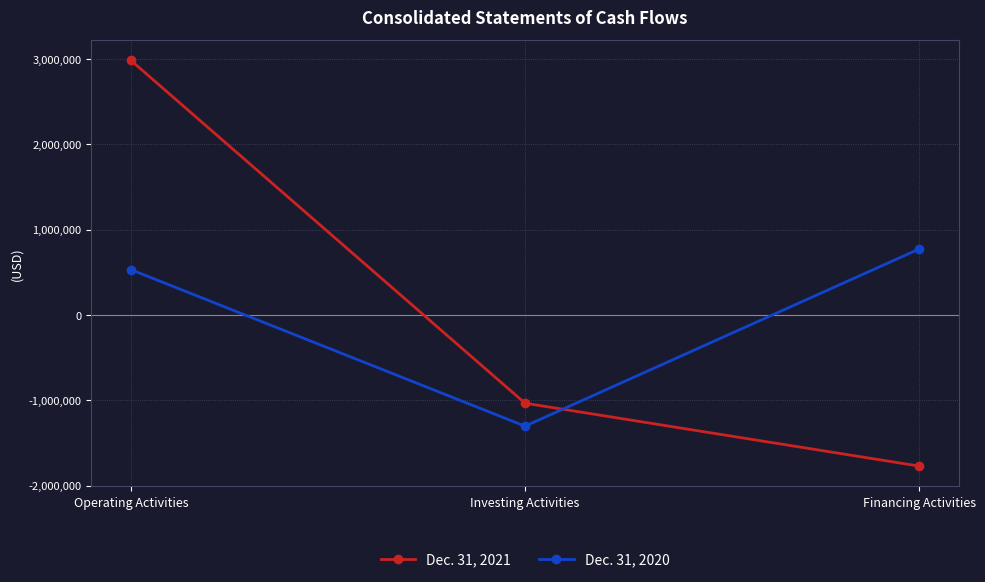

Is it true that Dec. 31, 2020 equals -1815725 at Investing Activities?

False